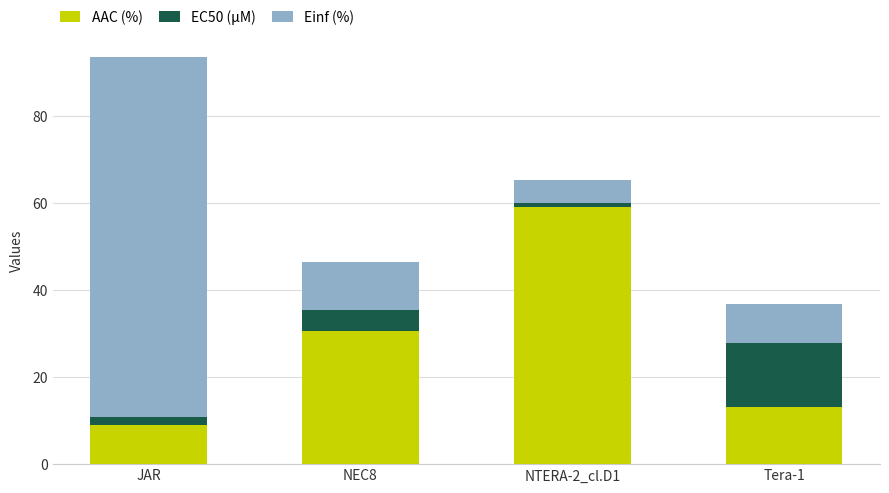

What are all the series names shown in the legend?

AAC (%), EC50 (µM), Einf (%)